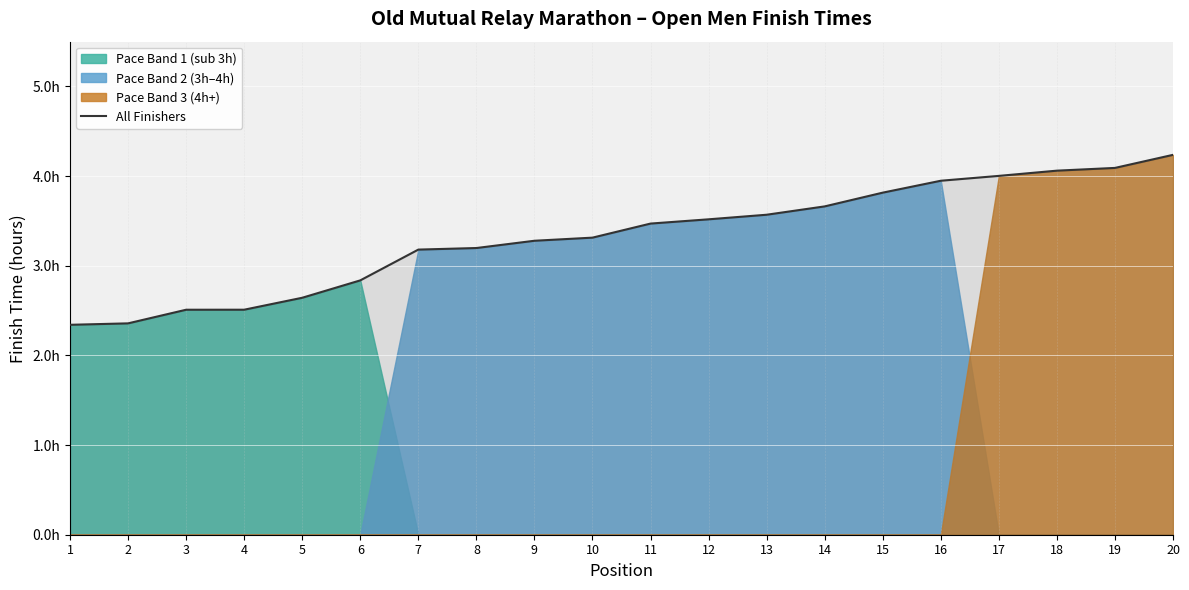

Rank the categories by value from lowest to highest.

1, 2, 3, 4, 5, 6, 7, 8, 9, 10, 11, 12, 13, 14, 15, 16, 17, 18, 19, 20